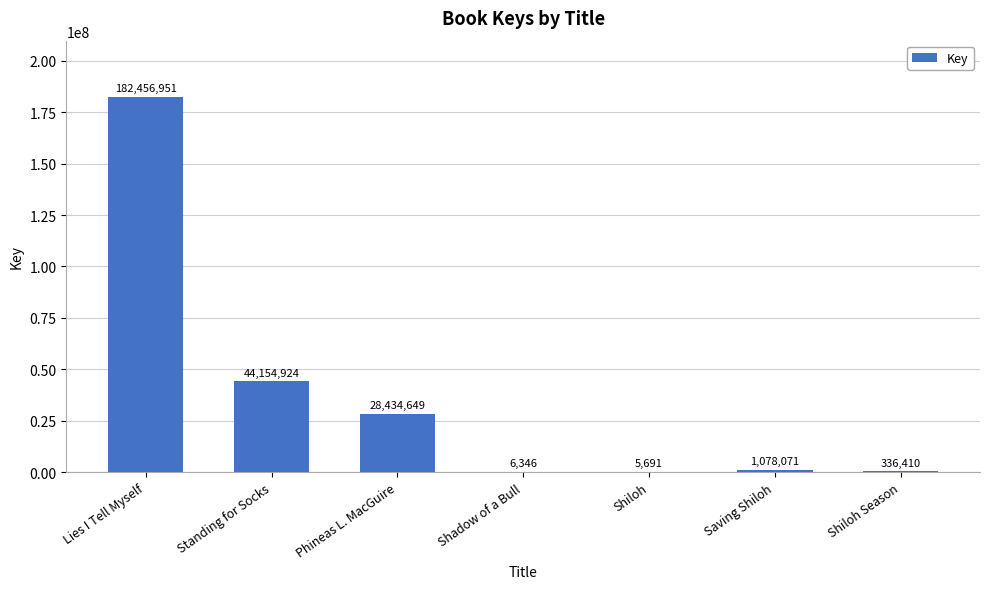

What is the sum of the values at Shiloh Season and Phineas L. MacGuire?

28771059